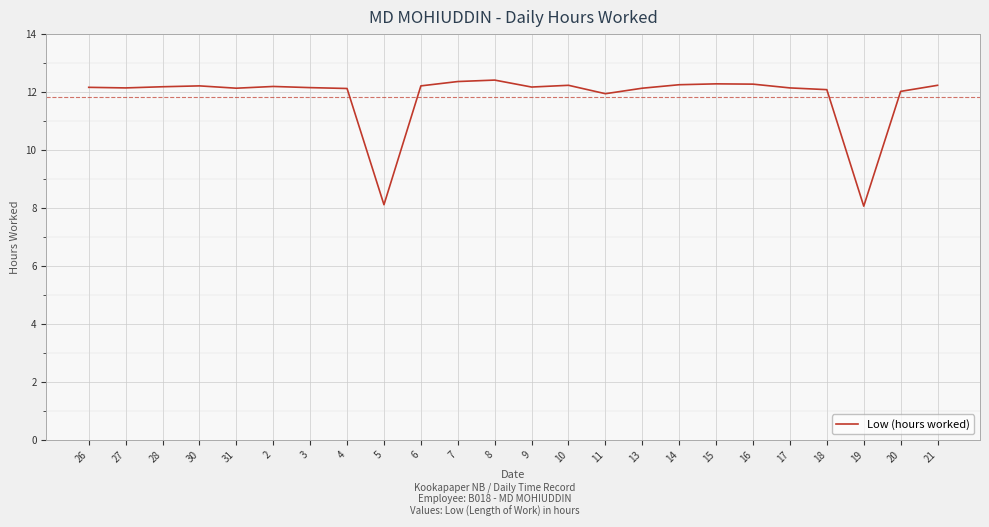

What position from the right is 2?

19